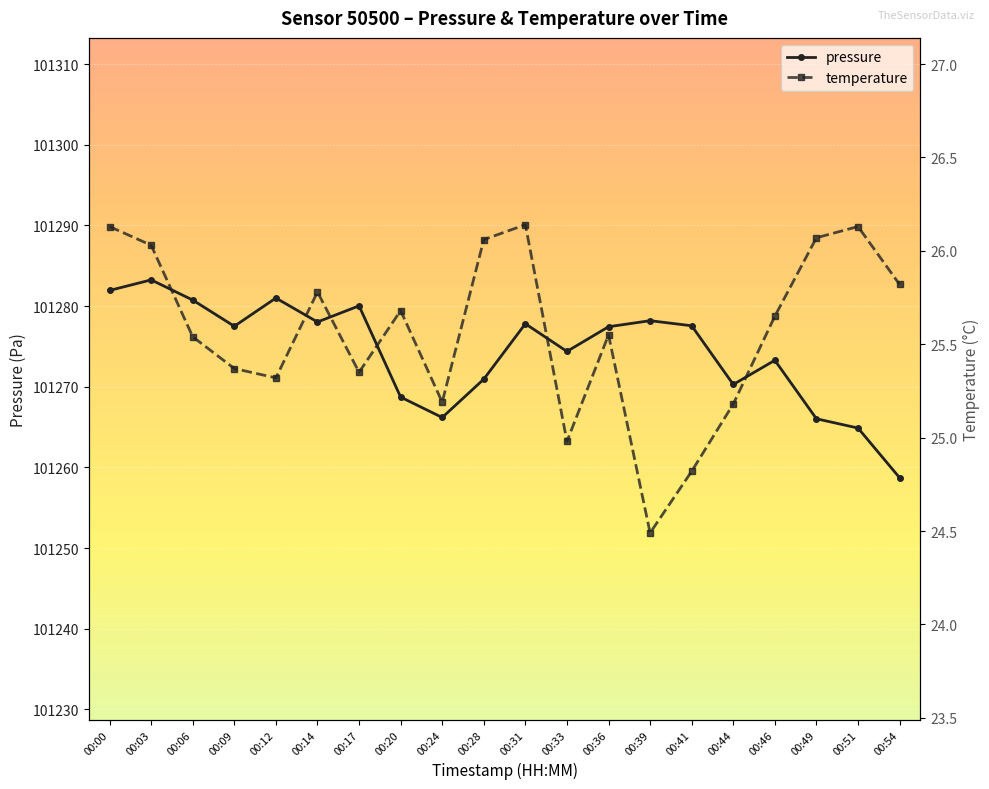

At which category does temperature reach its first local peak?

00:14